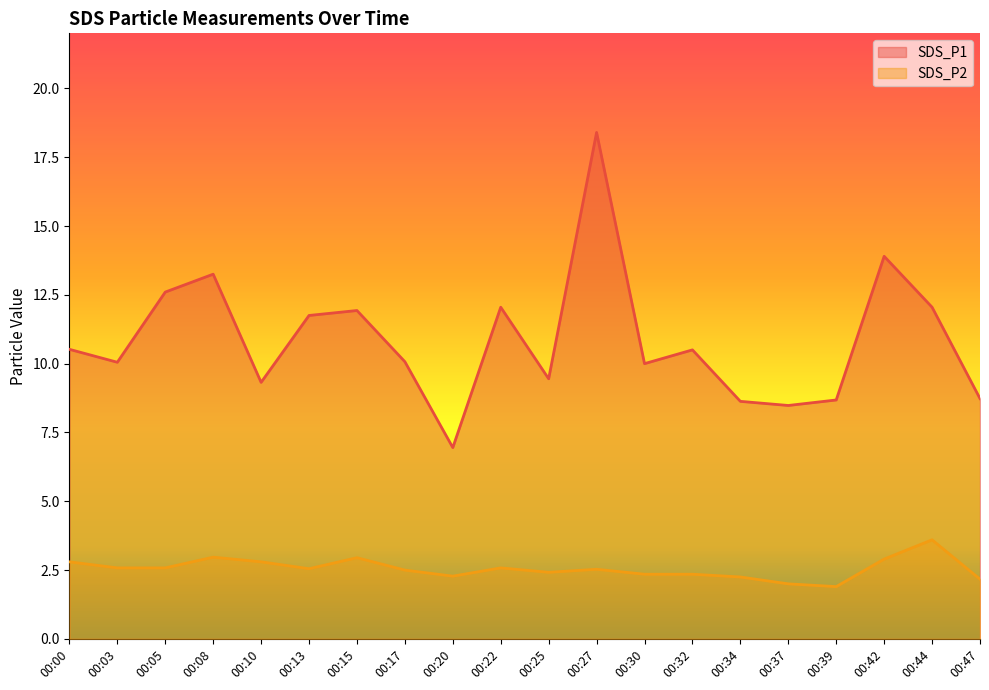

What value does the SDS_P2 series have at 00:44?

3.6